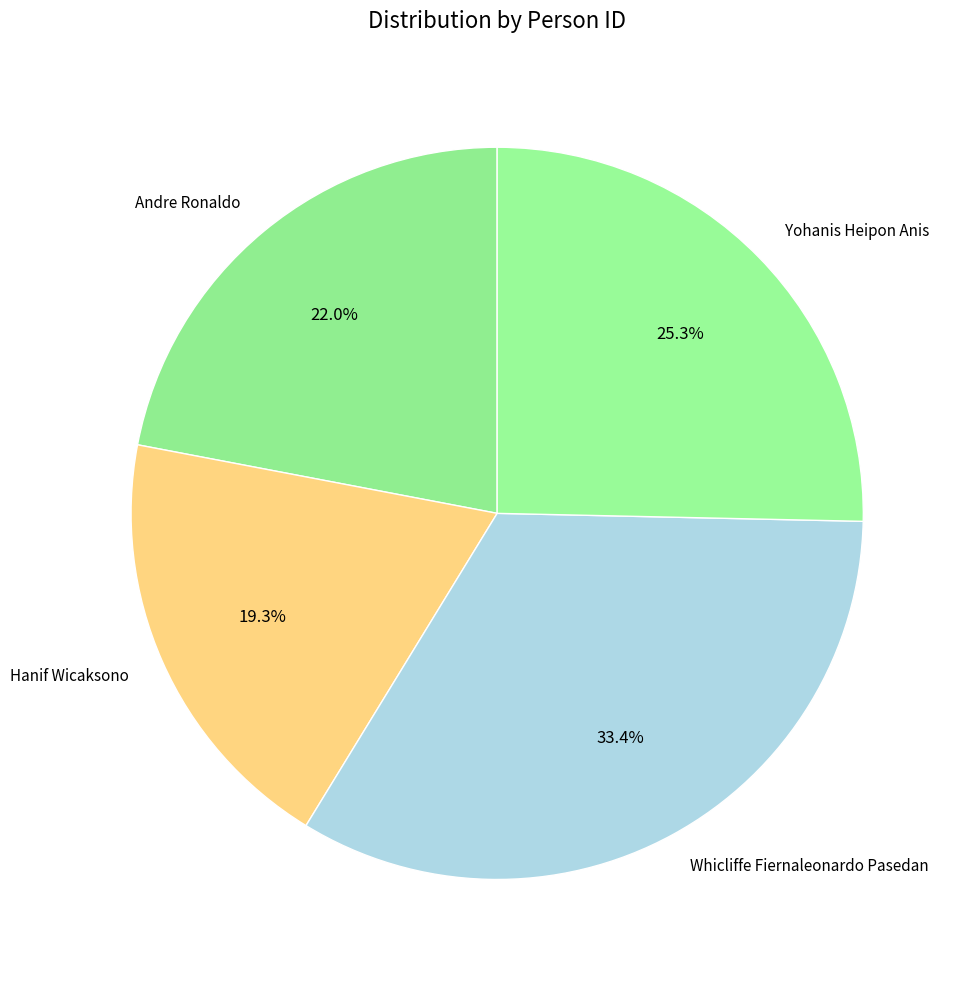

Is it true that Andre Ronaldo is 9% of the pie?

False